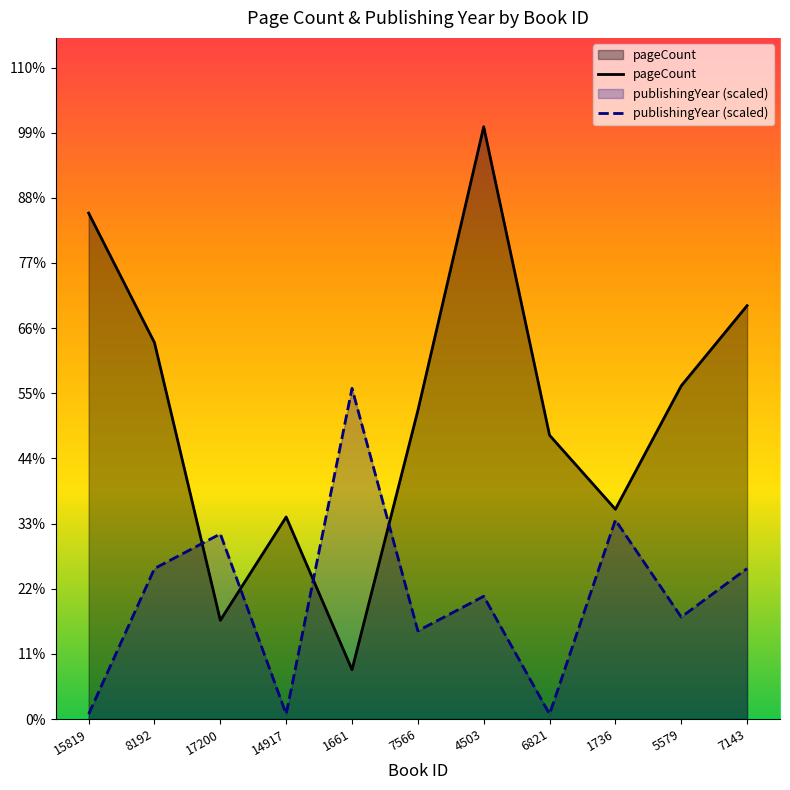

How many lines are shown in the chart?

2